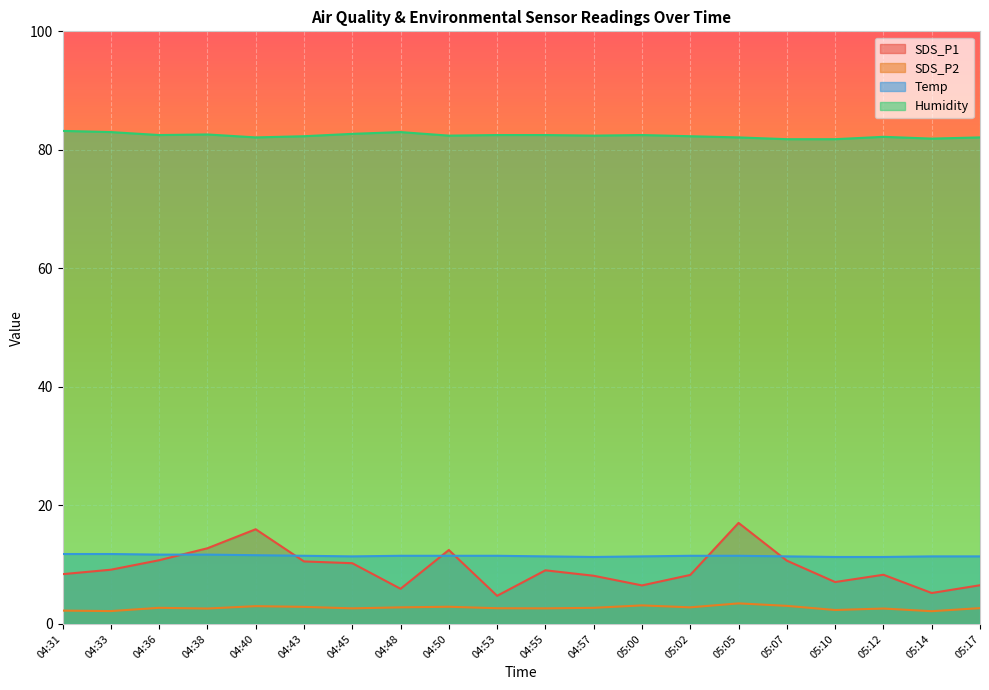

Which series has the largest total across all categories?

Humidity